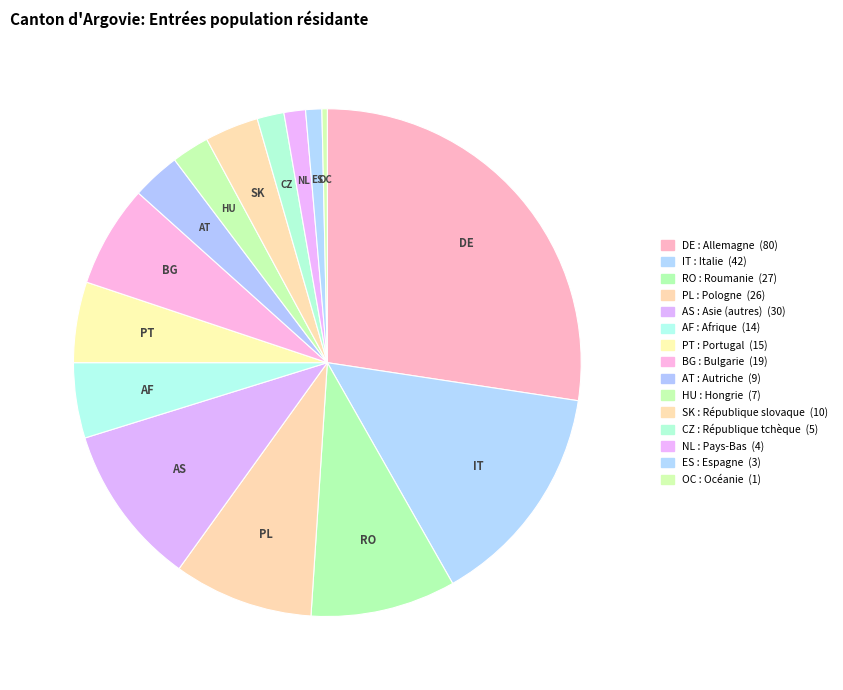

How many segments does this pie chart have?

15